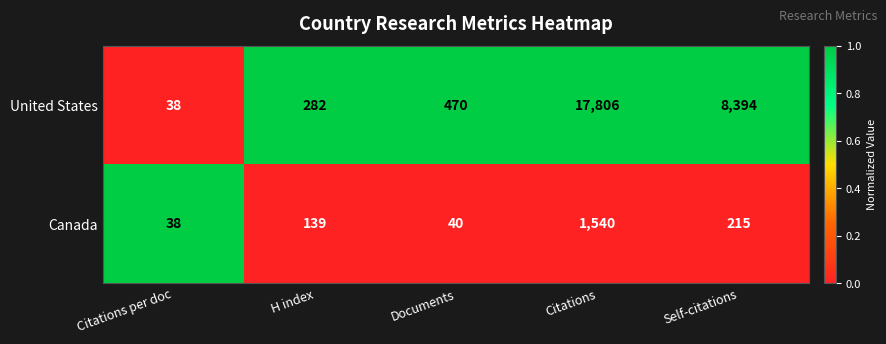

What is the total value across all series at Self-citations?

8609